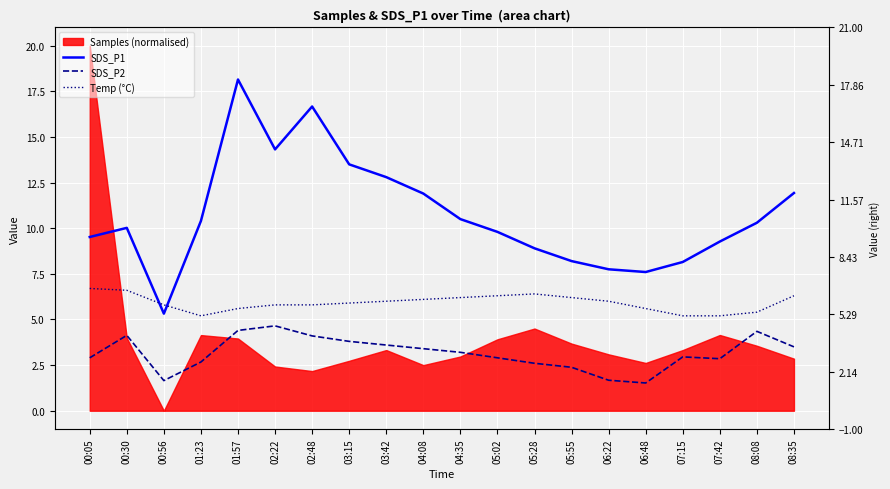

Is the value of SDS_P2 at 05:02 greater than the value of SDS_P1 at 07:42?

No